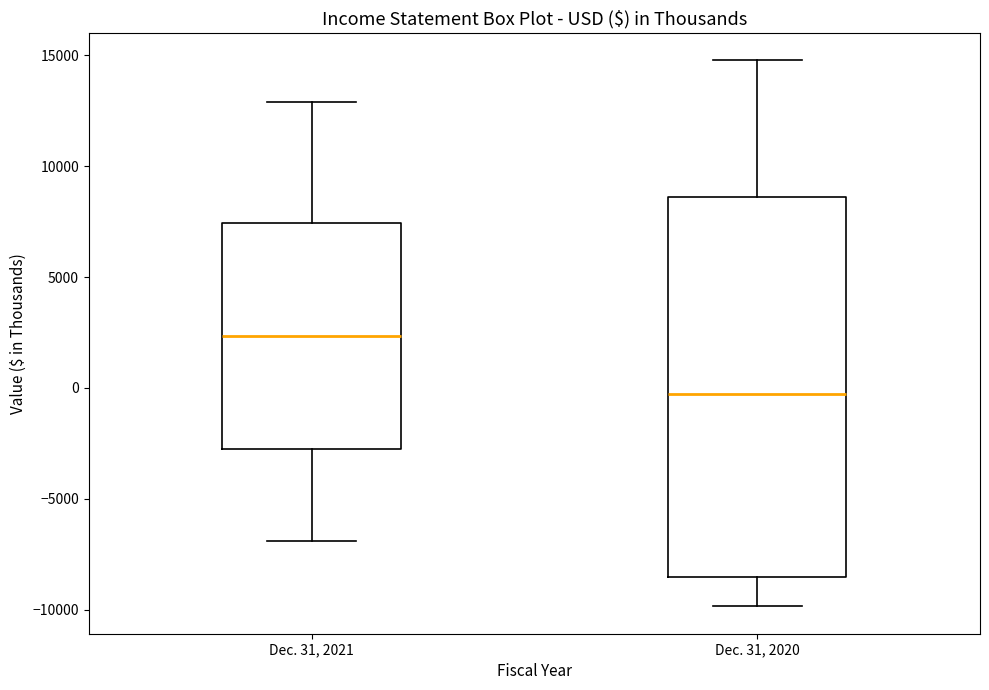

Reading left to right, transcribe this box plot: for each box, give where its median line is, the range the box spans, and where its two whiskers end, as read against the y-axis. The values are not printed on the chart, so give them approximately, as read against the axis.

Dec. 31, 2021: median 2500, box -3000 to 7500, whiskers -7000 to 13000
Dec. 31, 2020: median -500, box -8500 to 8500, whiskers -10000 to 15000